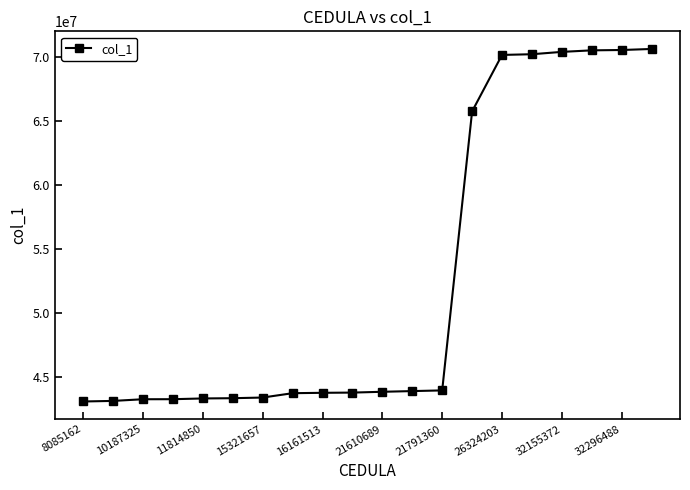

What is the value of the 11th point from the left?

43867783